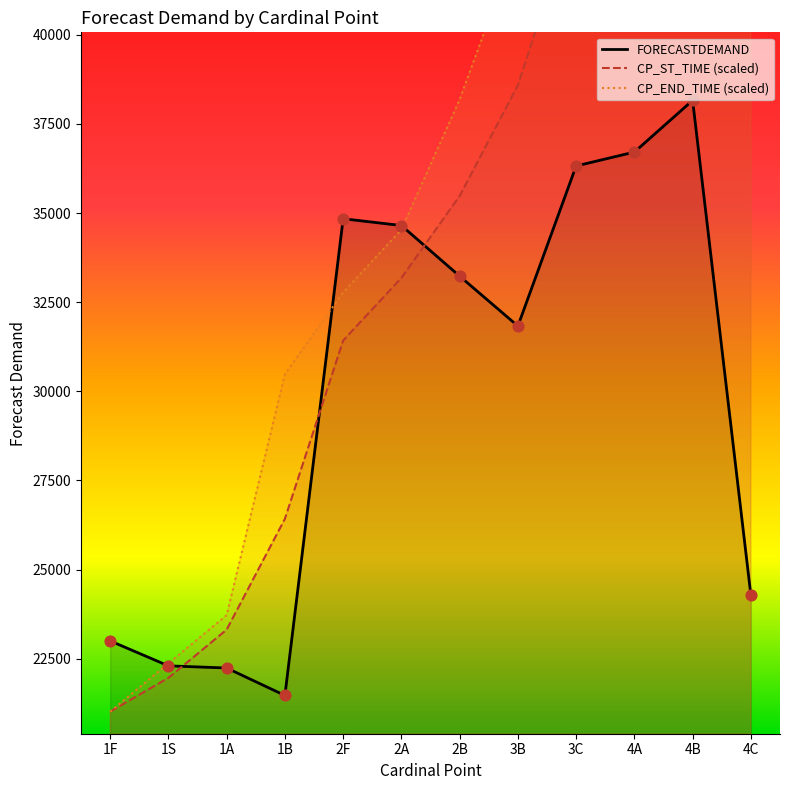

What is the total value across all series at 4C?

130374.4